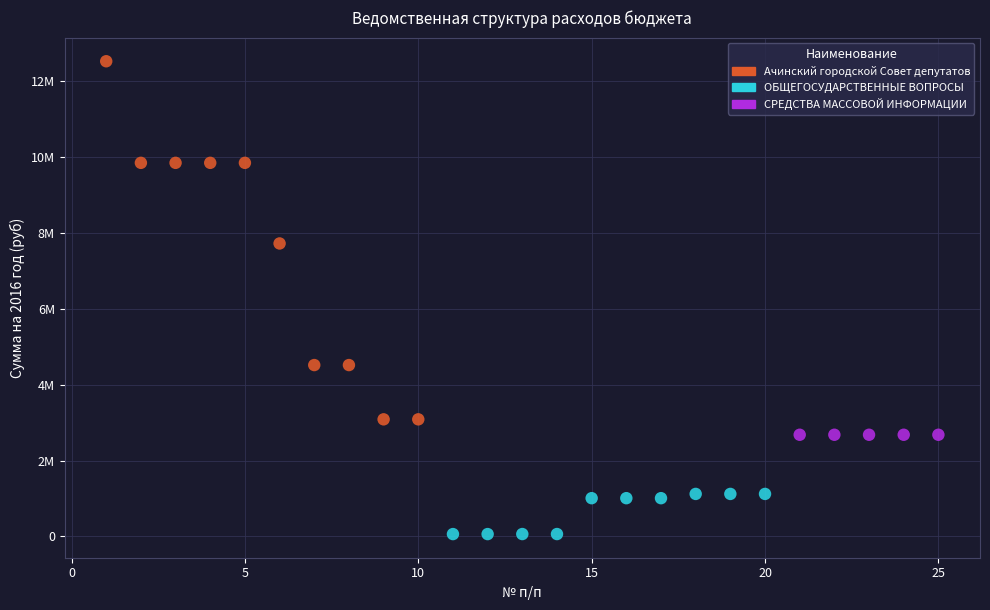

Which series contains the highest Y value?

Ачинский городской Cовет депутатов